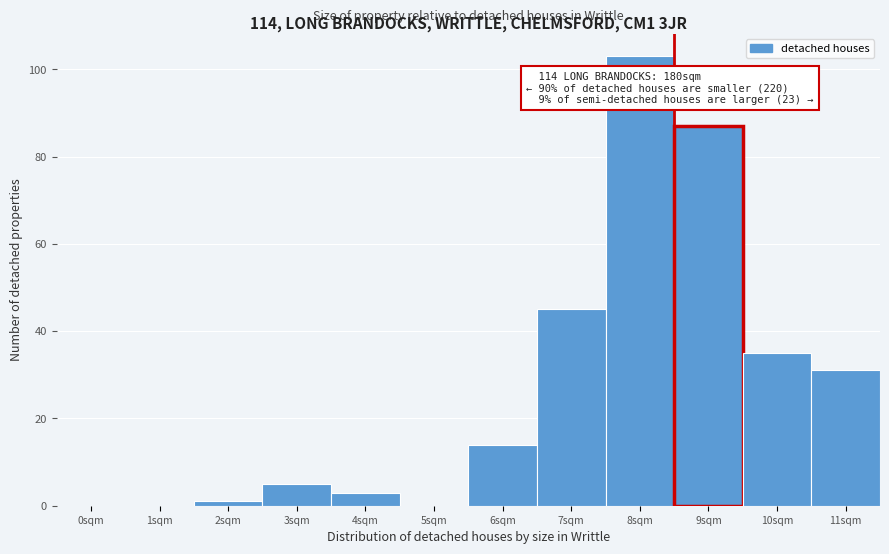

Reading right to left, list all the values displayed in this chart.

11sqm=31	10sqm=35	9sqm=87	8sqm=103	7sqm=45	6sqm=14	5sqm=0	4sqm=3	3sqm=5	2sqm=1	1sqm=0	0sqm=0